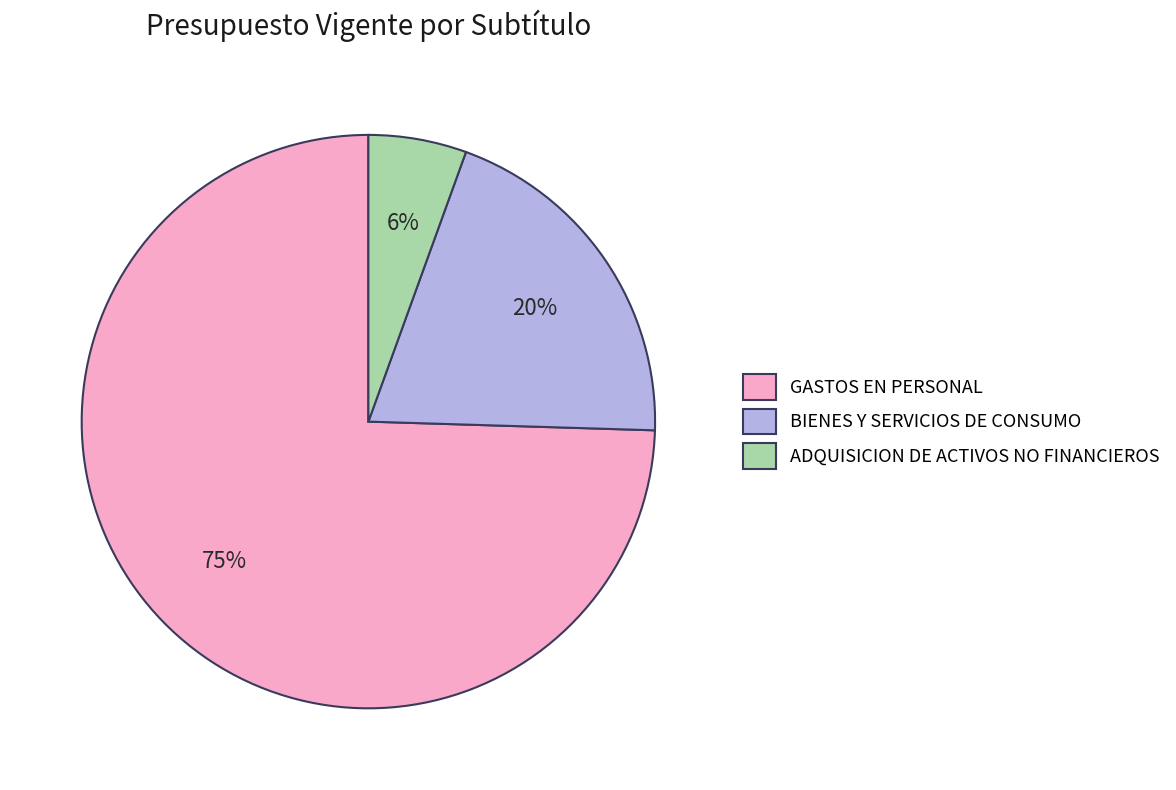

Combined, do GASTOS EN PERSONAL and BIENES Y SERVICIOS DE CONSUMO account for over 50%?

Yes